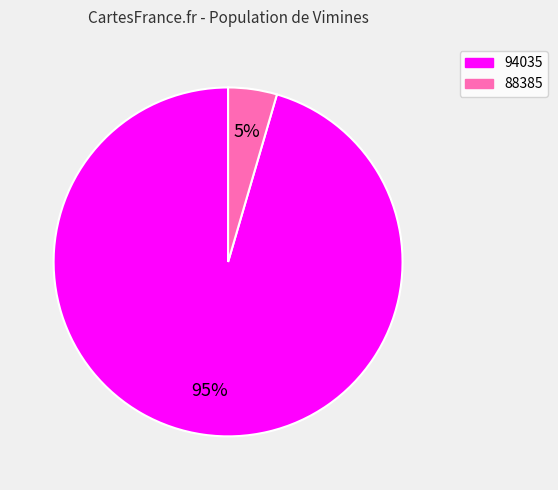

Is the sum of 94035 and 88385 greater than half?

Yes